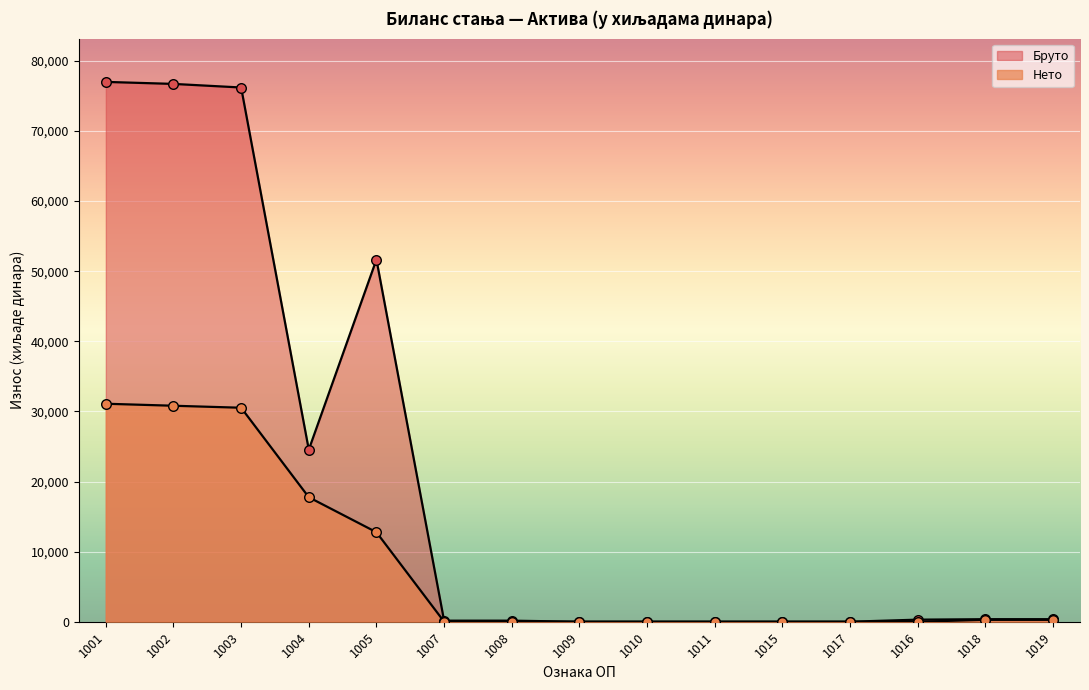

Which series has the largest total across all categories?

Бруто